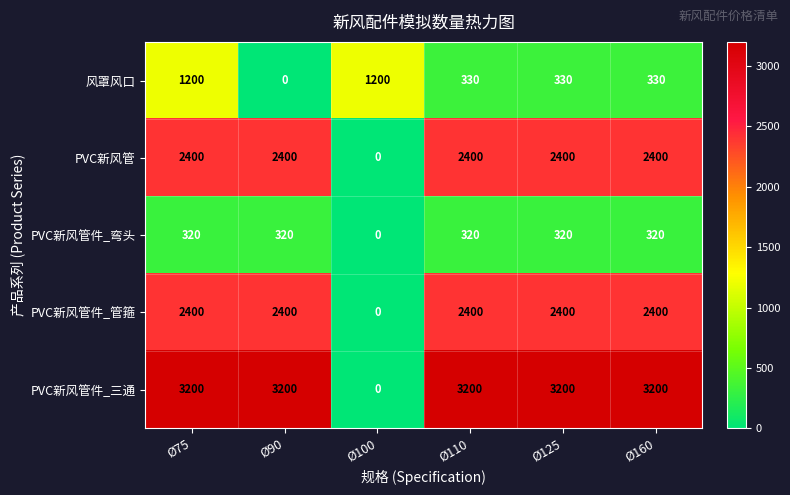

Which series changed the most between Ø75 and Ø100?

PVC新风管件_三通